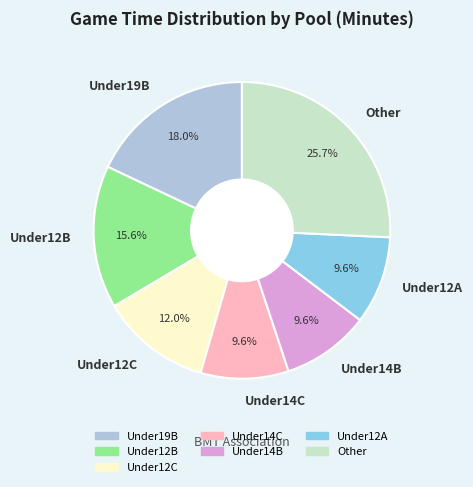

What is the ratio of the value at Under12A to the value at Under19B?

0.5